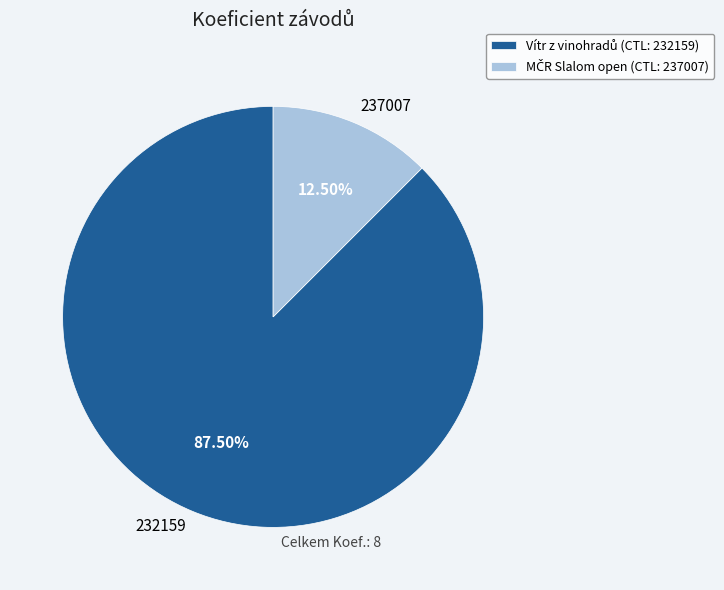

Is there any slice that represents more than half of the pie?

Yes